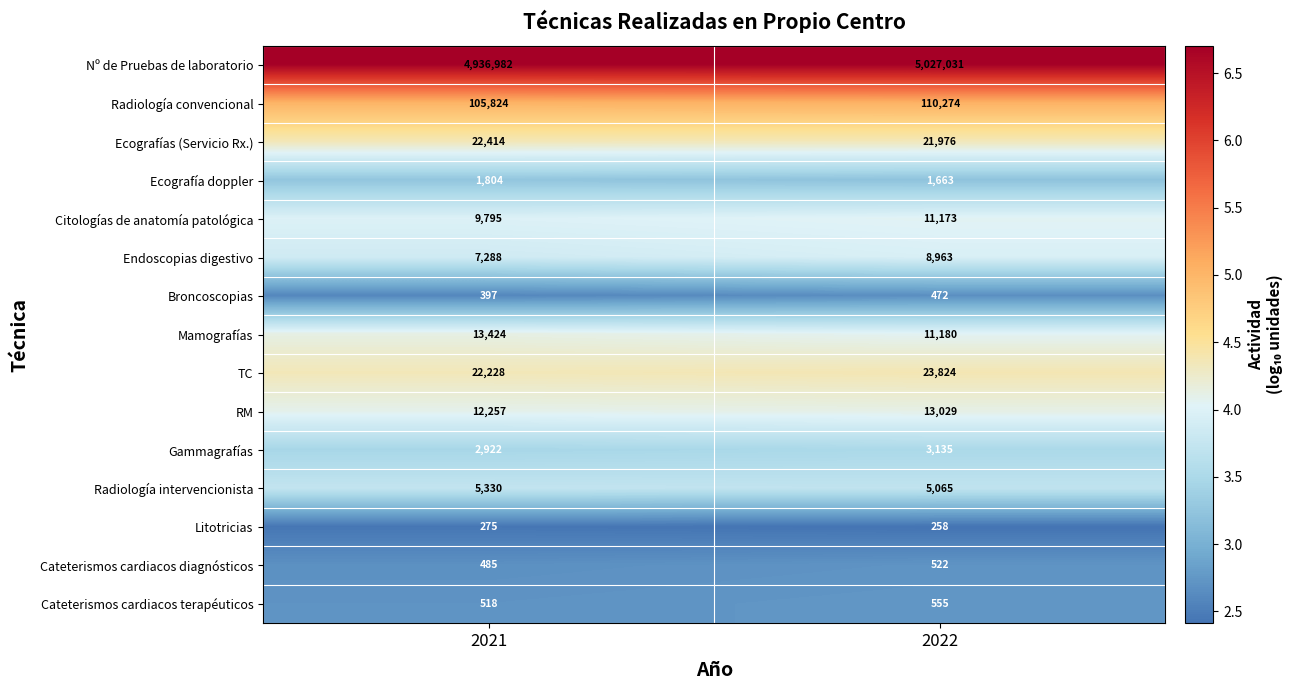

What is the highest value of the Radiología intervencionista series?

5330